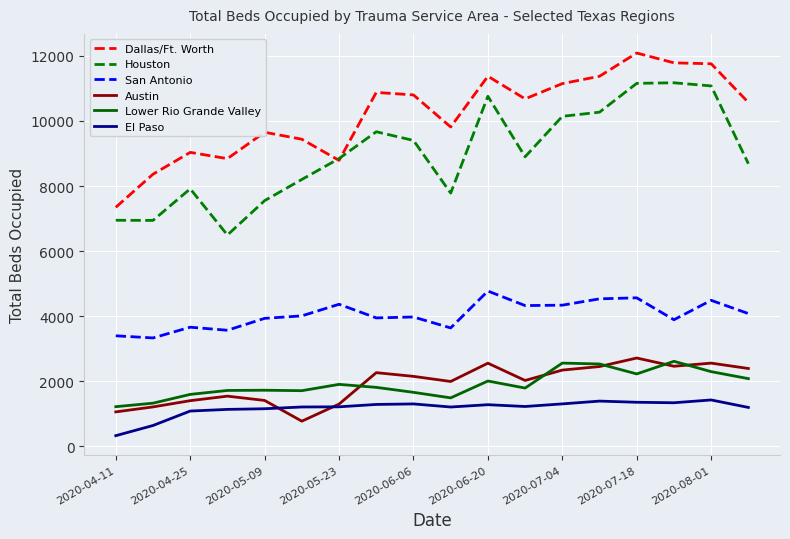

Which series has the largest total across all categories?

Dallas/Ft. Worth